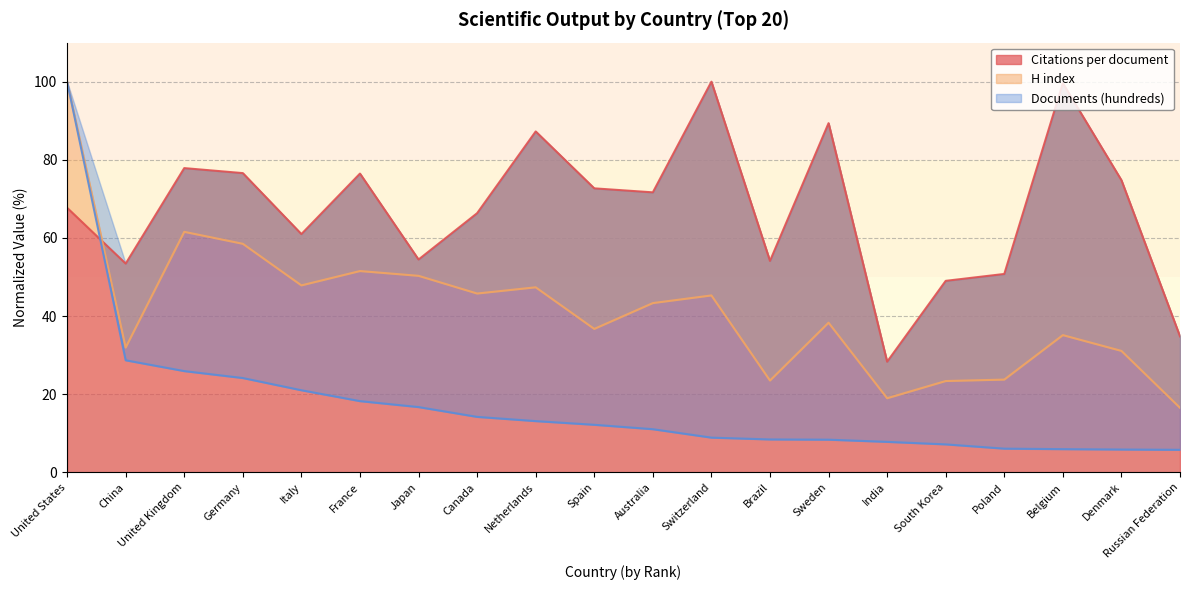

At how many categories does at least one series exceed 15?

20